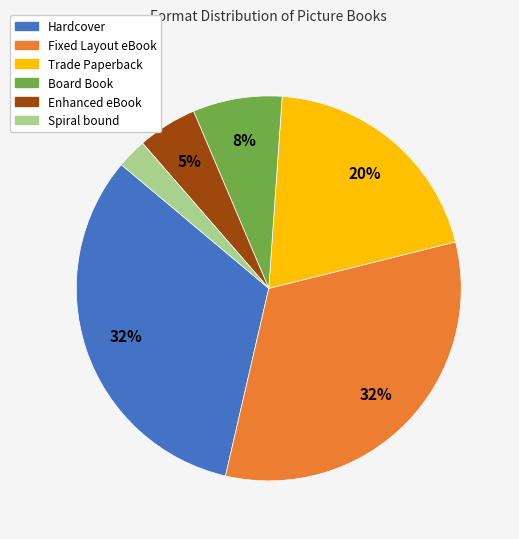

Which slice is the smallest?

Spiral bound